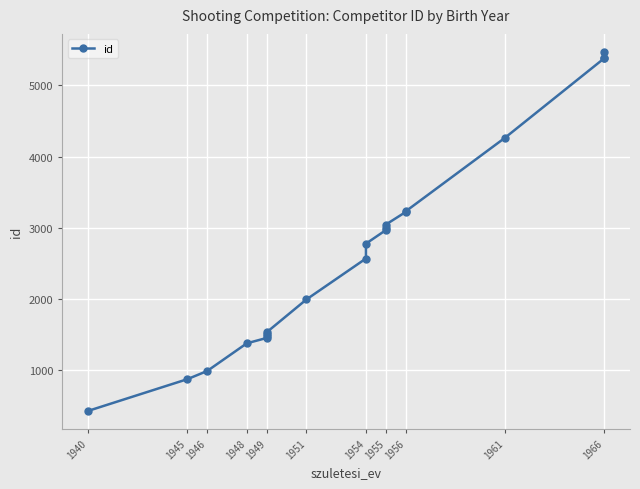

What is the difference between the maximum and minimum values?

5049